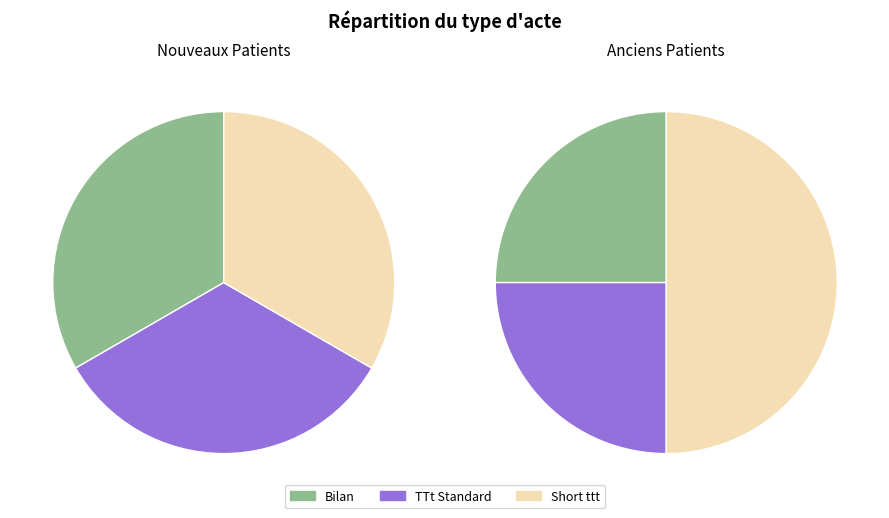

Does TTt Standard account for over 50% of the chart?

No